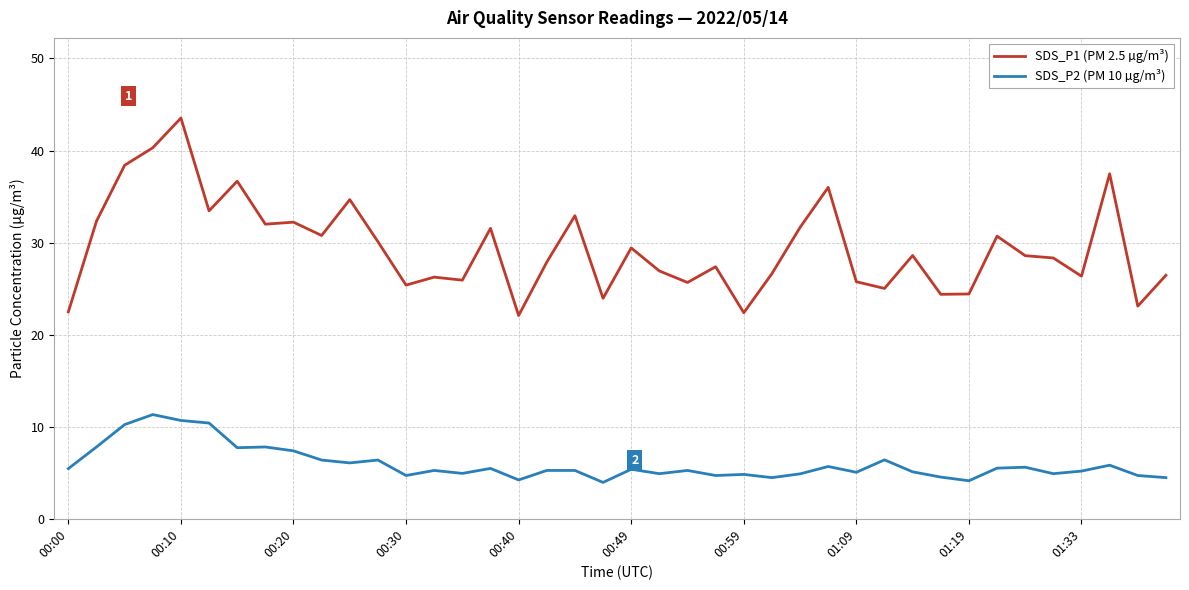

Which series has the largest range (max minus min)?

SDS_P1 (PM 2.5 µg/m³)